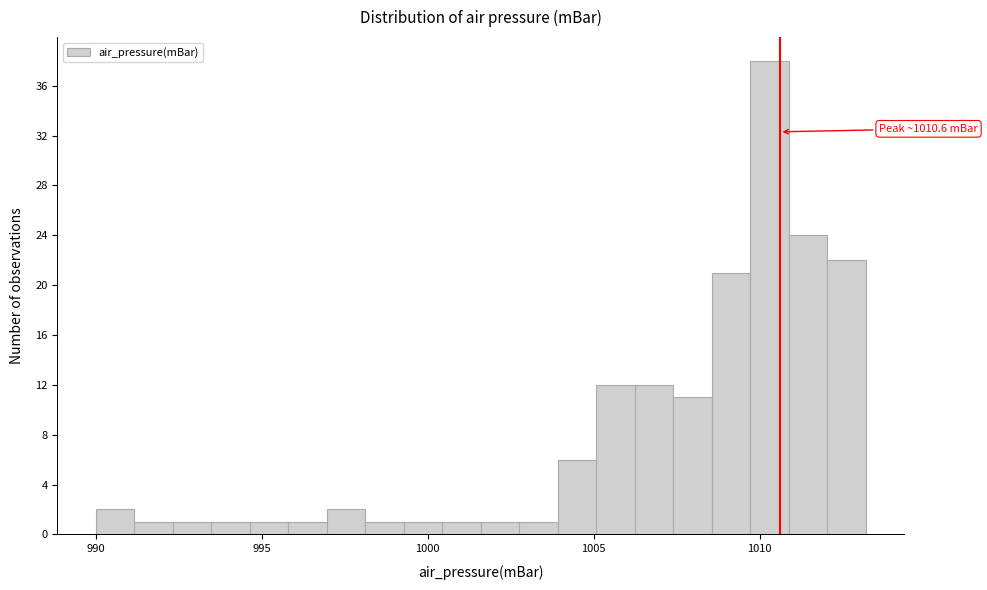

Around what value on the x-axis is the tallest bar? Give the approximate position of its centre, as read against the axis.

1010.5